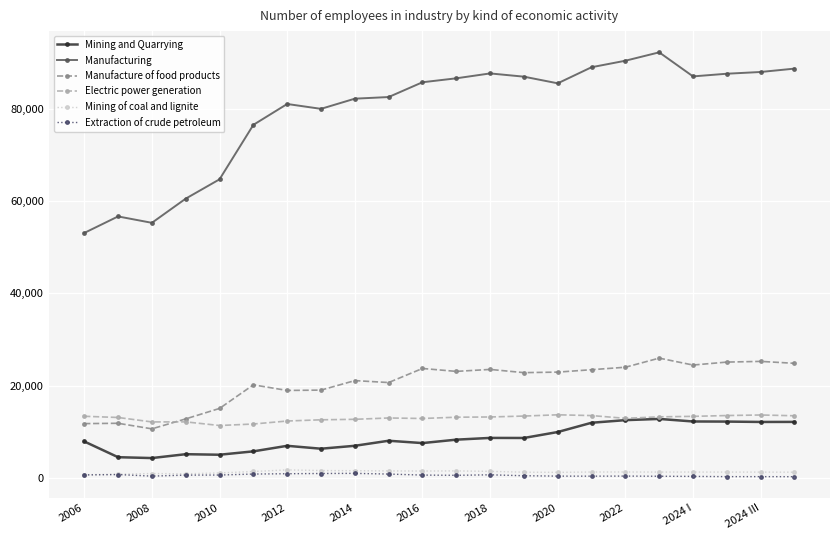

What is the maximum value for Mining and Quarrying?

12755